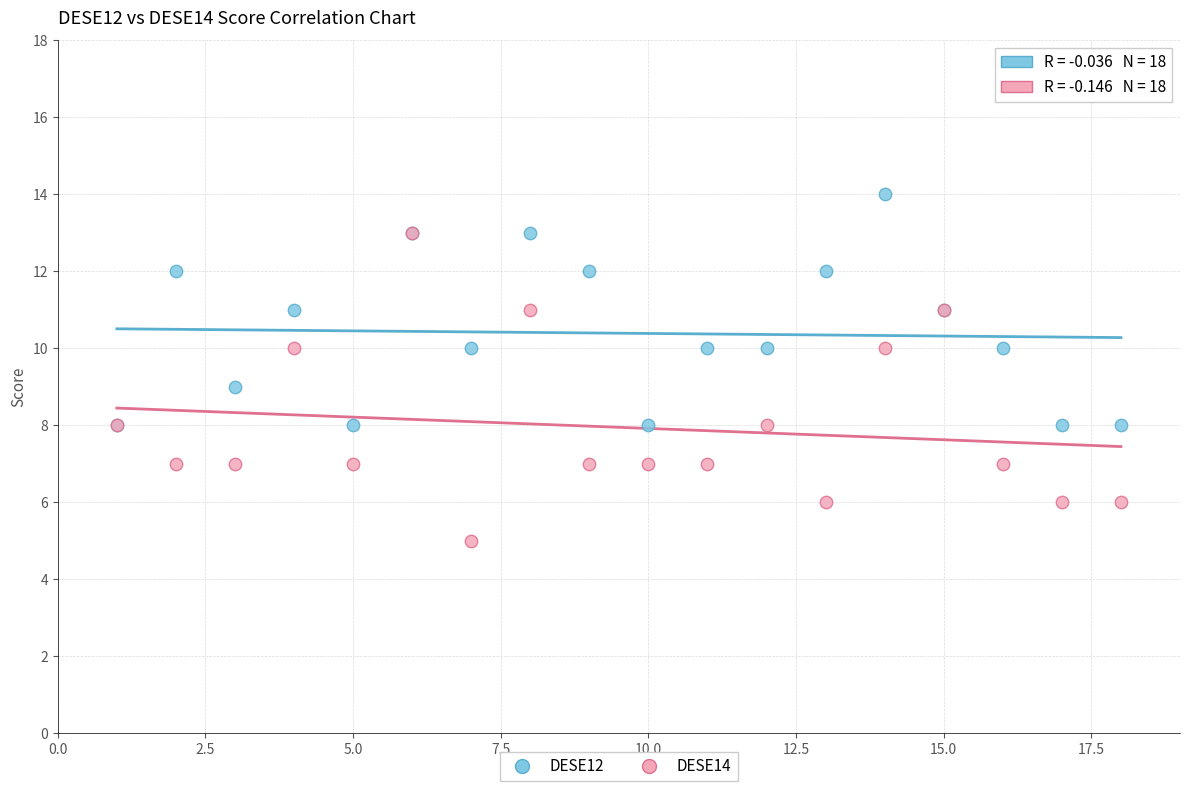

Which series contains the lowest Y value?

DESE14